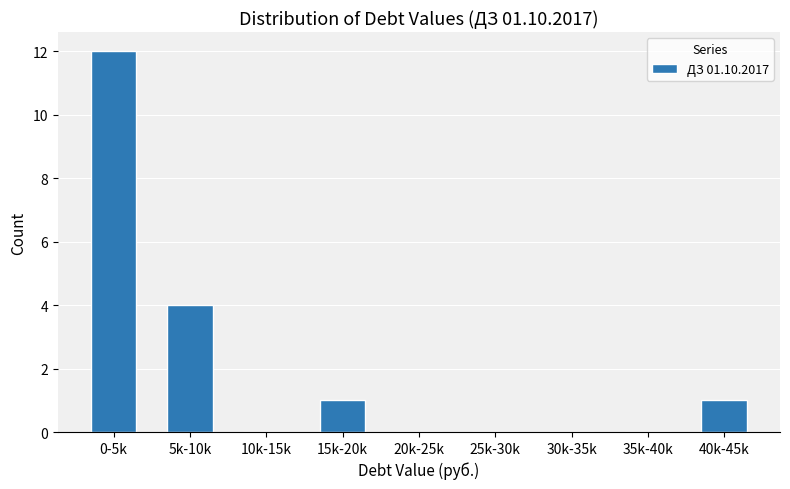

Reading left to right, transcribe all the data shown in this chart.

0-5k=12	5k-10k=4	10k-15k=0	15k-20k=1	20k-25k=0	25k-30k=0	30k-35k=0	35k-40k=0	40k-45k=1